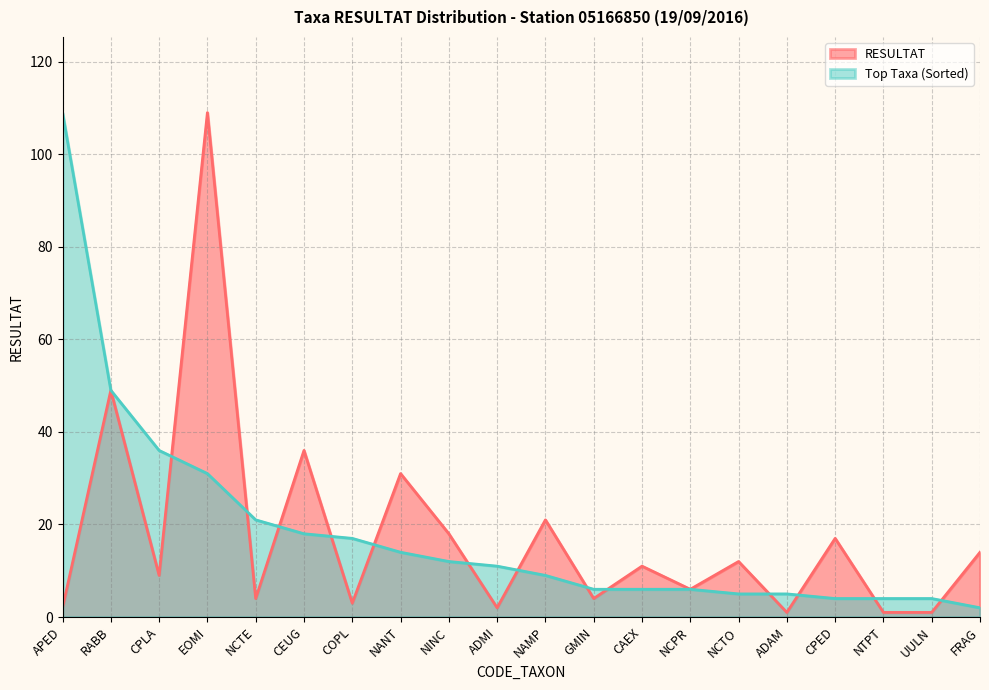

At how many categories does at least one series exceed 64?

2